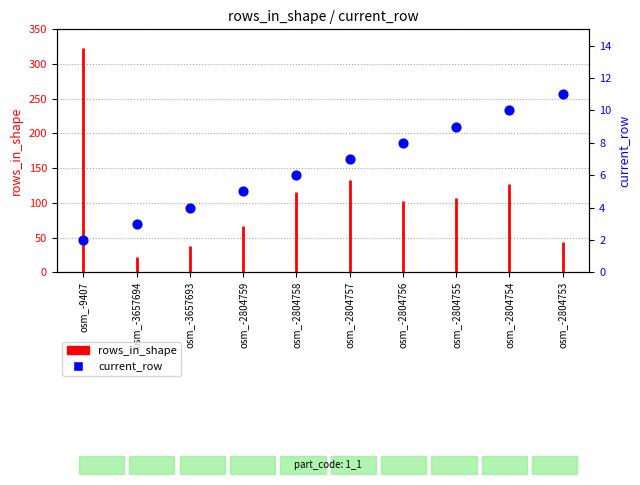

Between osm_-2804756 and osm_-2804759, which is larger?

osm_-2804756